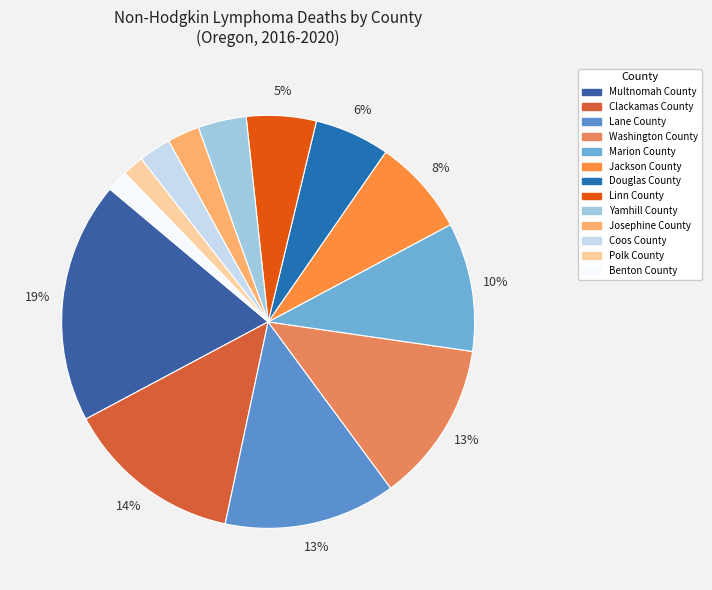

True or false: Multnomah County accounts for 19% of the total.

True